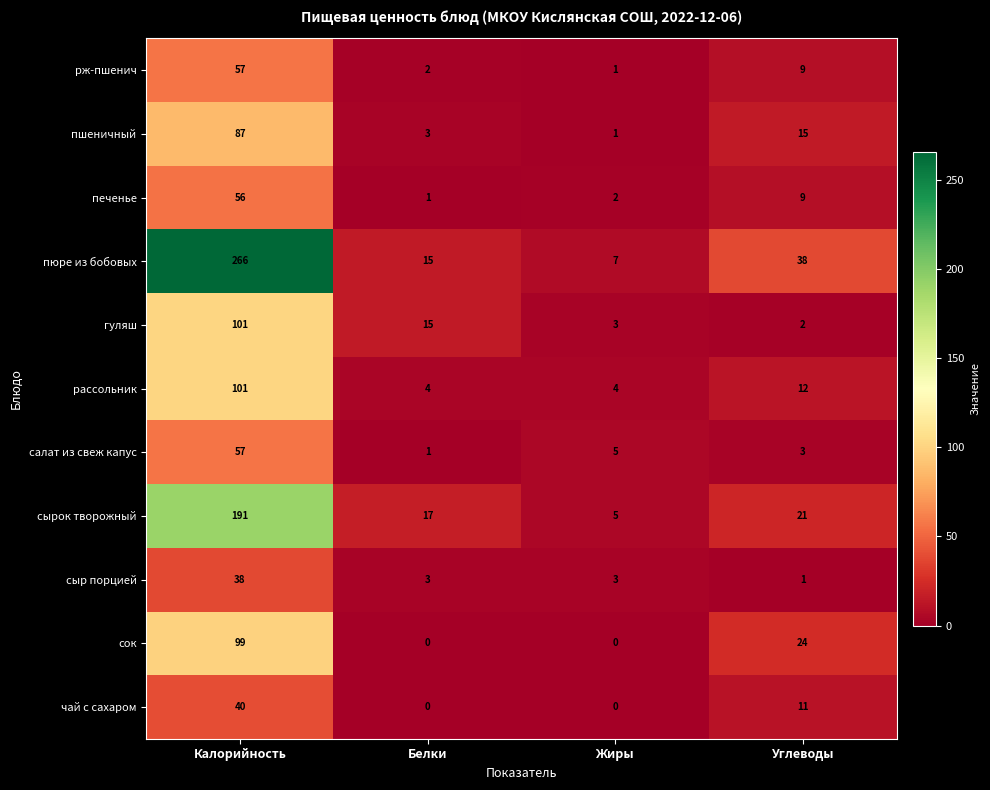

Is it true that сыр порцией equals 2 at Белки?

False